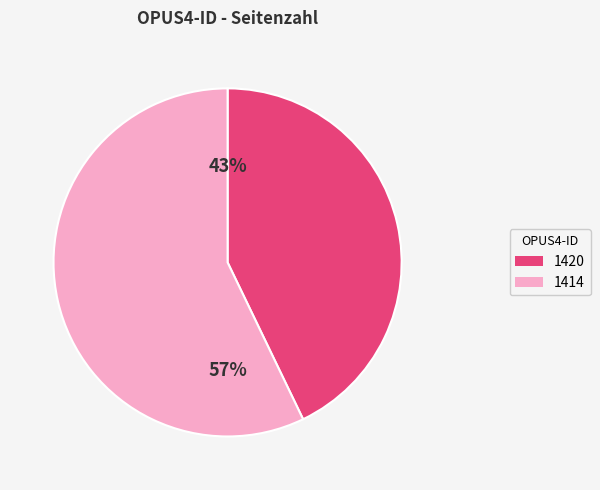

Which slice is the smallest?

1420